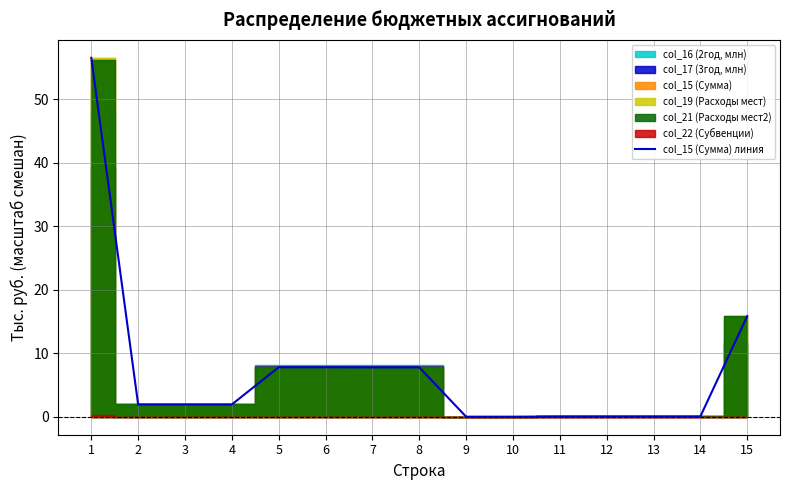

Count the number of values greater than 1.

9